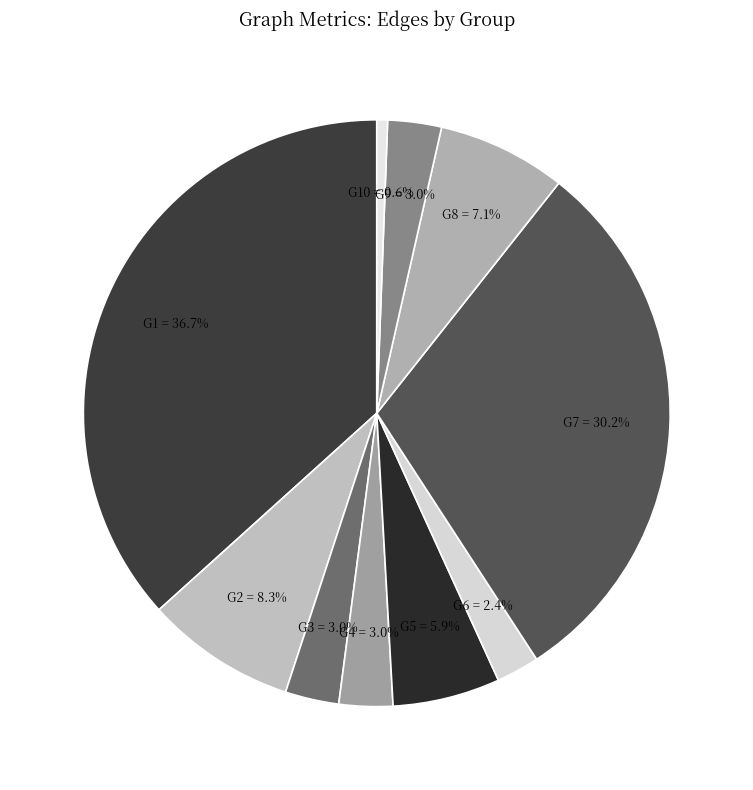

To the nearest percent, what is the difference between the largest and smallest slice percentages?

36%